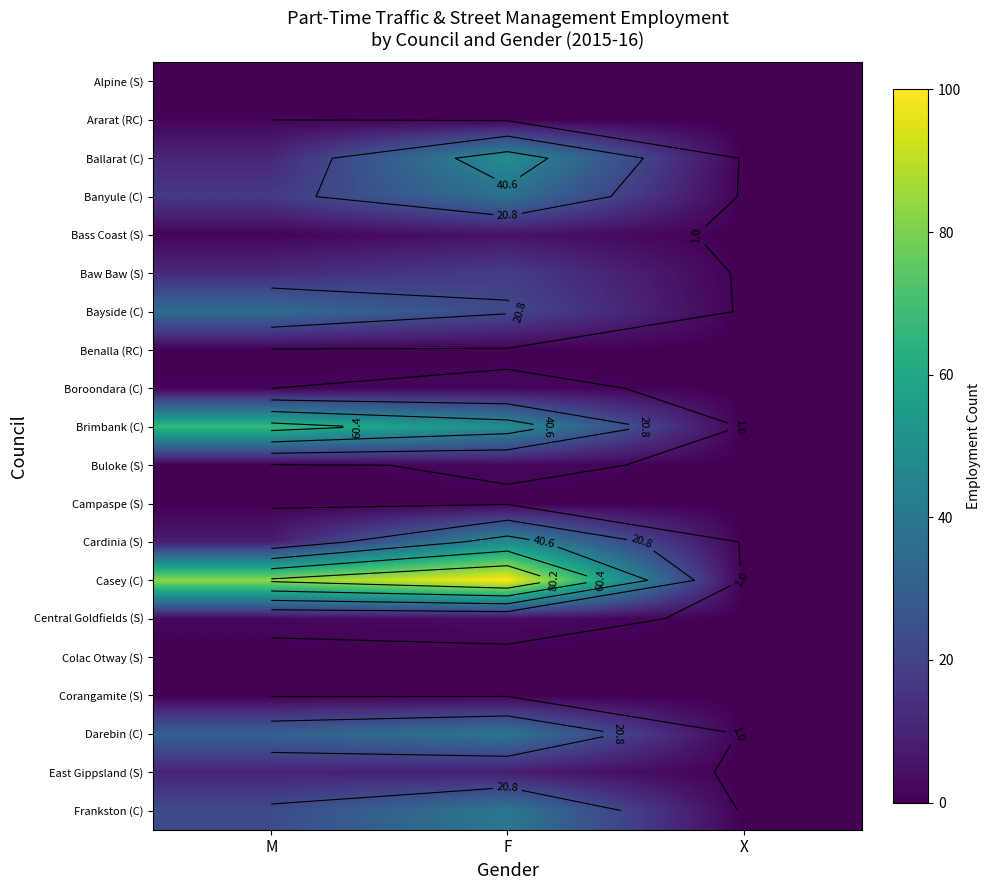

Between F and X, which is larger?

F